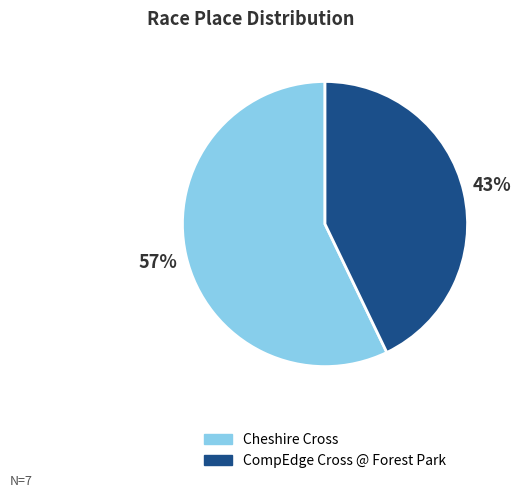

To the nearest percent, what portion does Cheshire Cross represent?

57%